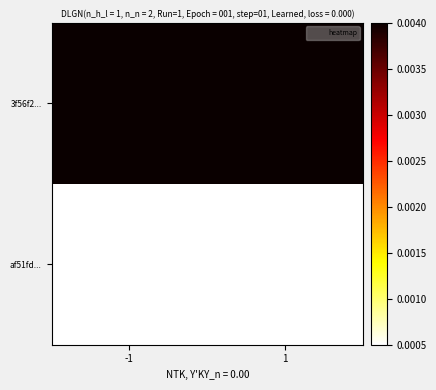

Which series has the largest range (max minus min)?

3f56f2...